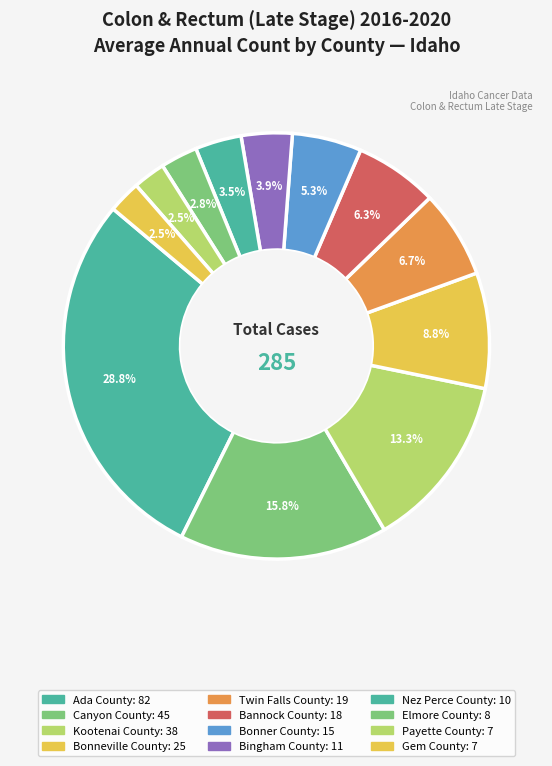

To the nearest percent, what is the average slice percentage?

8%